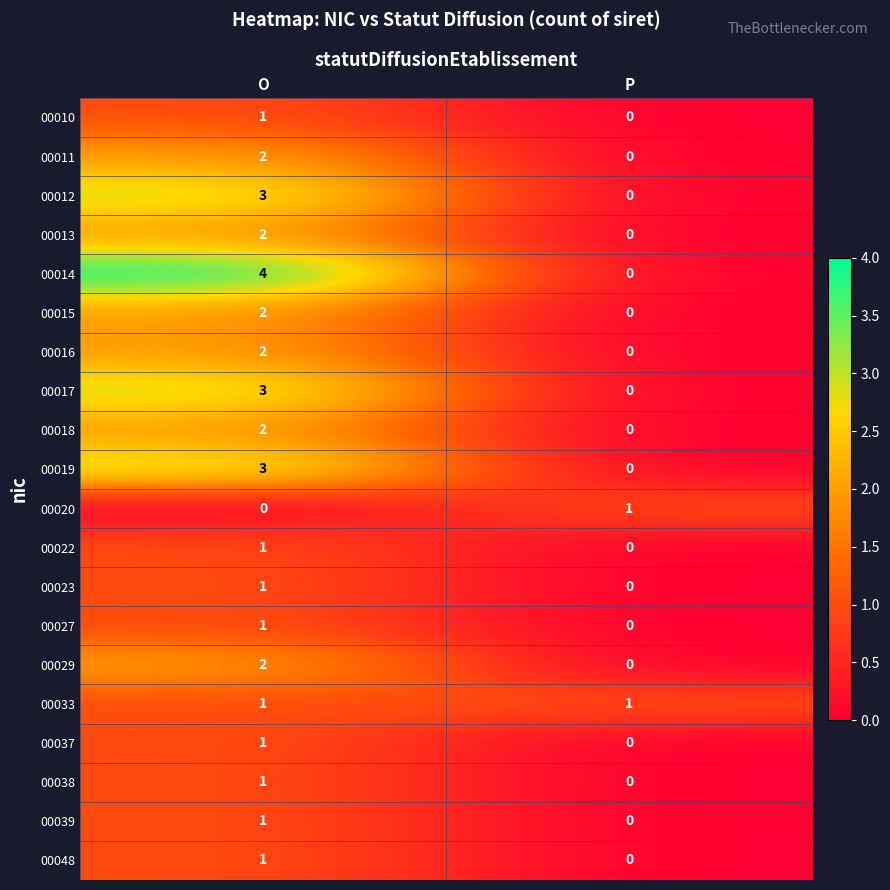

What is the sum of all 00017 values?

3